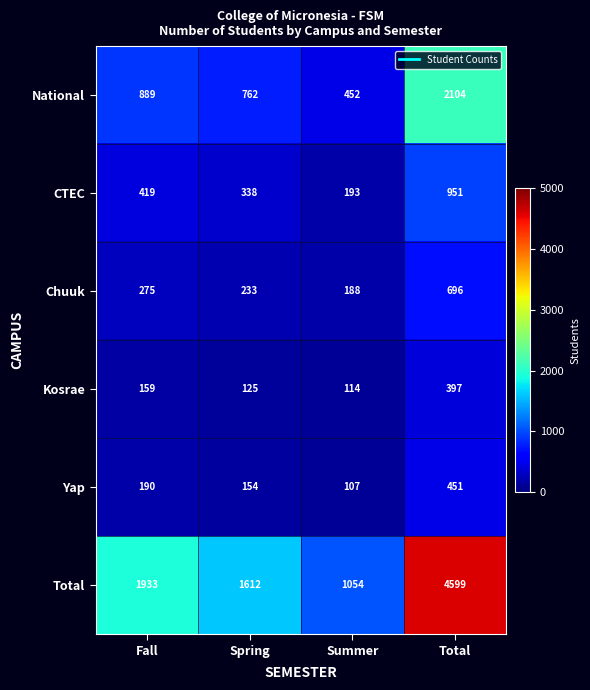

Reading left to right, list all the values displayed in this chart.

National: 889	762	452	2104
CTEC: 419	338	193	951
Chuuk: 275	233	188	696
Kosrae: 159	125	114	397
Yap: 190	154	107	451
Total: 1933	1612	1054	4599